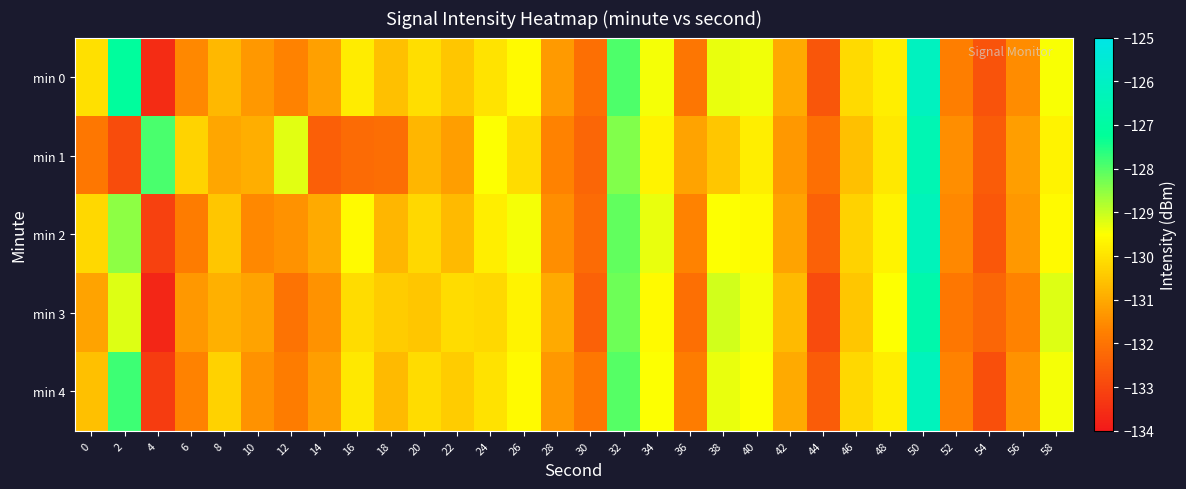

What is the smallest value displayed?

-133.7